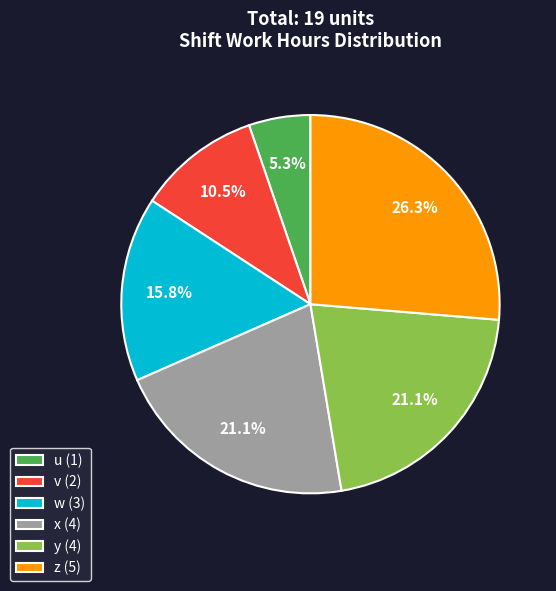

Which has a higher value, z (5) or y (4)?

z (5)